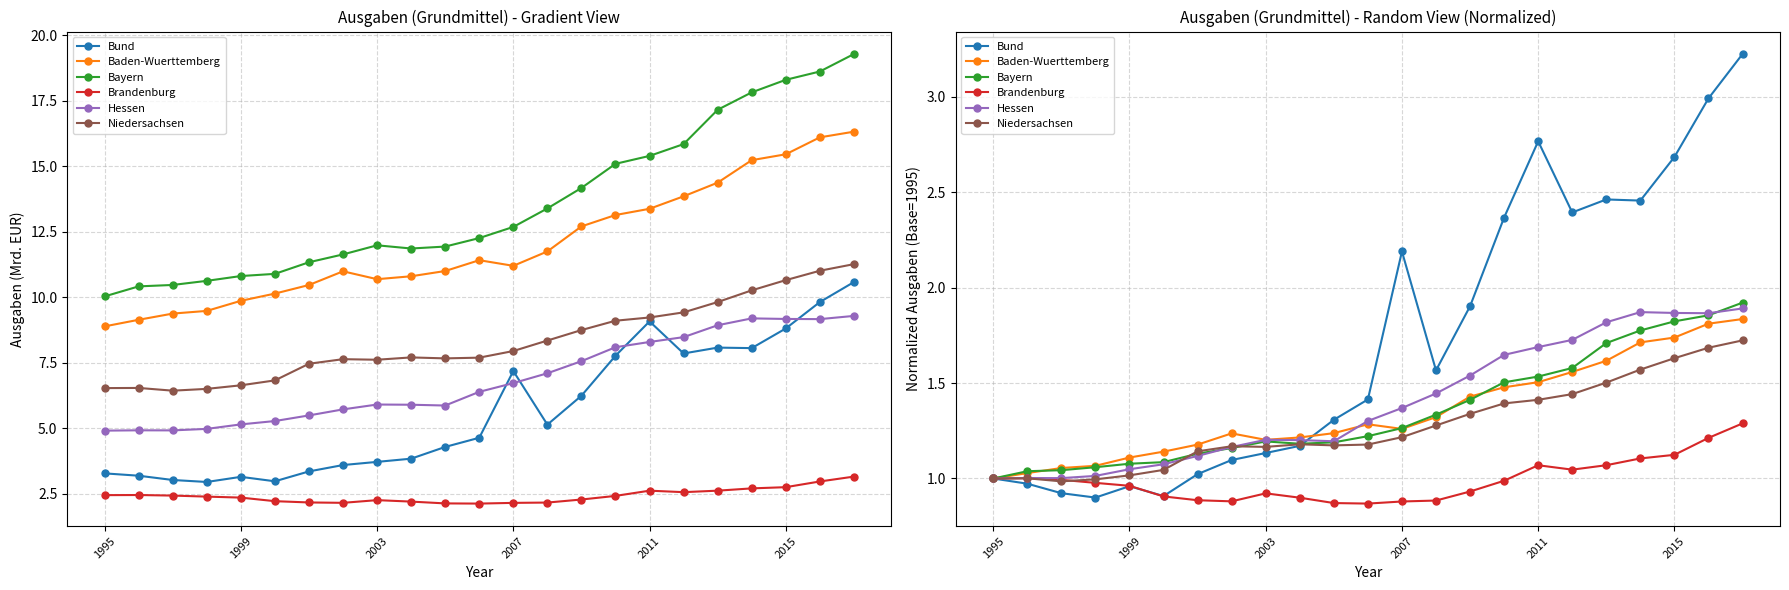

How many times do Bayern and Niedersachsen cross each other?

2